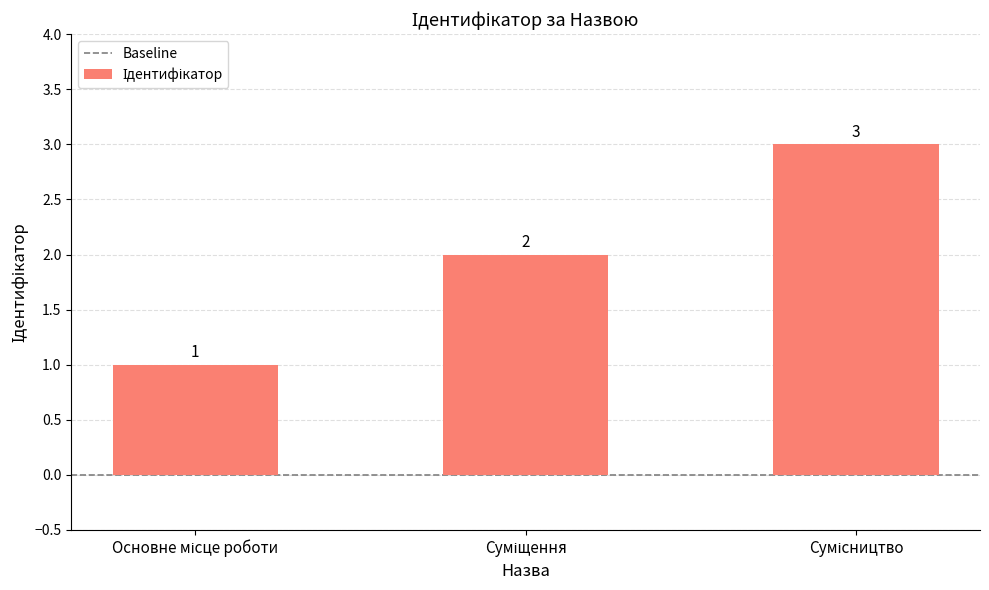

Count the values in the range 1 to 3.

3